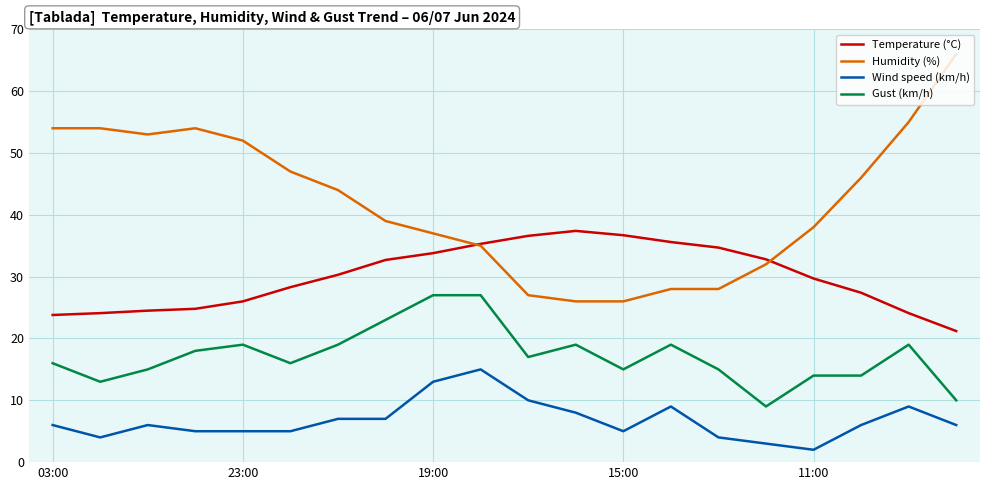

What is the lowest value of the Temperature (°C) series?

21.2